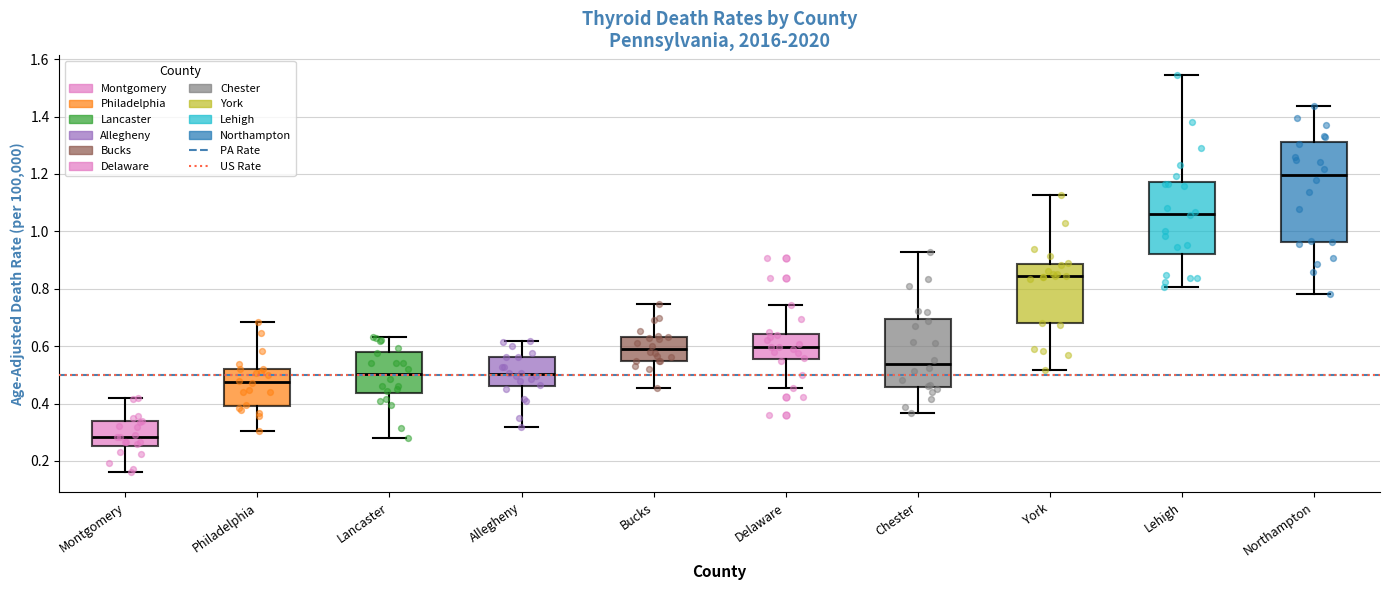

Reading left to right, read every box against the y-axis: the position of its median line, the range the box covers, and the ends of its whiskers. The values are not printed on the chart, so give them approximately, as read against the axis.

Montgomery: median 0.28, box 0.26 to 0.34, whiskers 0.16 to 0.42
Philadelphia: median 0.48, box 0.40 to 0.52, whiskers 0.30 to 0.68
Lancaster: median 0.50, box 0.44 to 0.58, whiskers 0.28 to 0.64
Allegheny: median 0.50, box 0.46 to 0.56, whiskers 0.32 to 0.62
Bucks: median 0.58, box 0.54 to 0.64, whiskers 0.46 to 0.74
Delaware: median 0.60, box 0.56 to 0.64, whiskers 0.46 to 0.74
Chester: median 0.54, box 0.46 to 0.70, whiskers 0.36 to 0.92
York: median 0.84, box 0.68 to 0.88, whiskers 0.52 to 1.12
Lehigh: median 1.06, box 0.92 to 1.18, whiskers 0.80 to 1.54
Northampton: median 1.20, box 0.96 to 1.32, whiskers 0.78 to 1.44